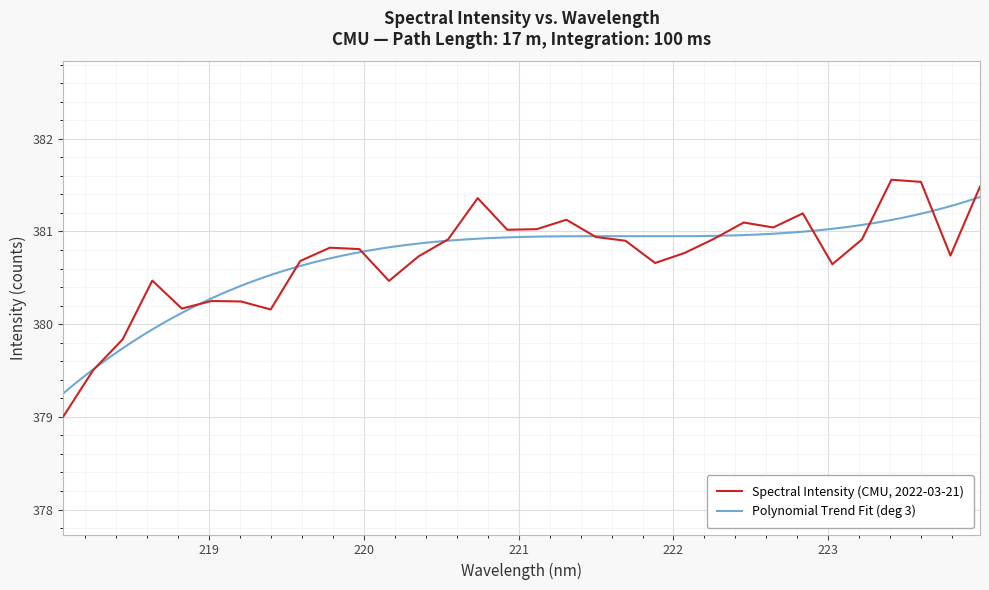

Rank the categories by value from lowest to highest.

218.0596, 218.2508, 218.442, 219.3979, 218.8244, 219.2067, 219.0156, 220.1623, 218.6332, 223.0264, 221.8812, 219.589, 220.3533, 223.7895, 222.0721, 219.9712, 219.7801, 221.6902, 223.2172, 220.5444, 222.263, 221.4993, 220.9264, 221.1174, 222.6447, 222.4538, 221.3083, 222.8355, 220.7354, 223.9802, 223.5987, 223.408